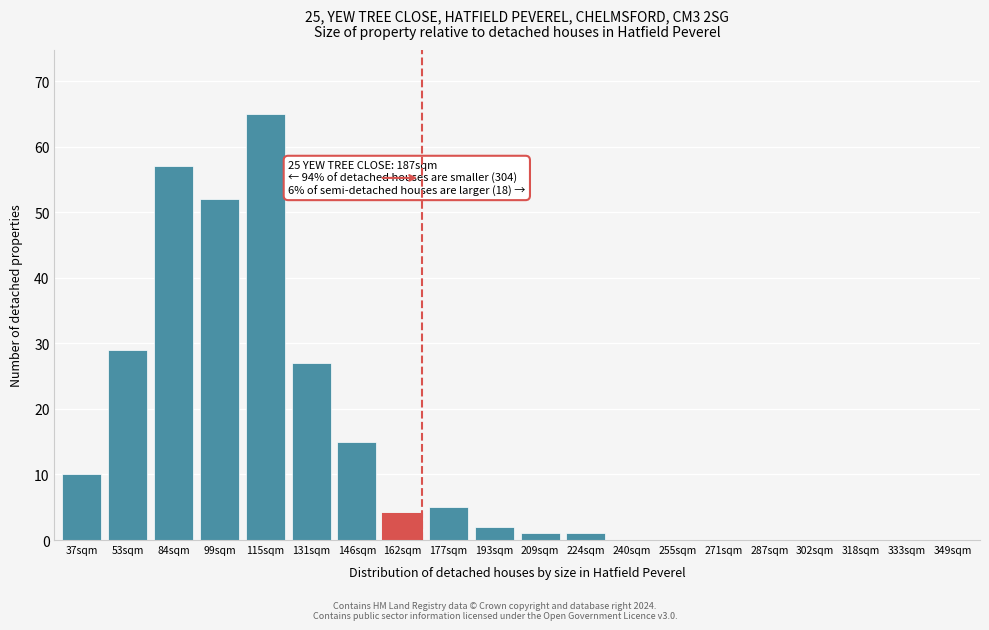

Reading left to right, extract all data points from this chart.

37sqm=10	53sqm=29	84sqm=57	99sqm=52	115sqm=65	131sqm=27	146sqm=15	162sqm=4	177sqm=5	193sqm=2	209sqm=1	224sqm=1	240sqm=0	255sqm=0	271sqm=0	287sqm=0	302sqm=0	318sqm=0	333sqm=0	349sqm=0